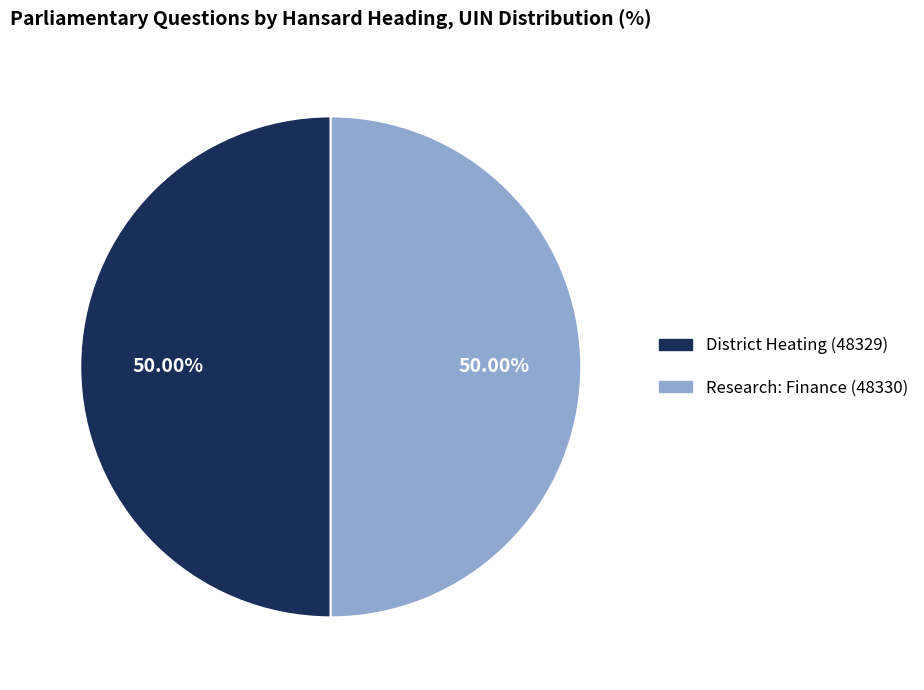

Approximately how many times larger is the value at District Heating (48329) compared to Research: Finance (48330)?

1.0